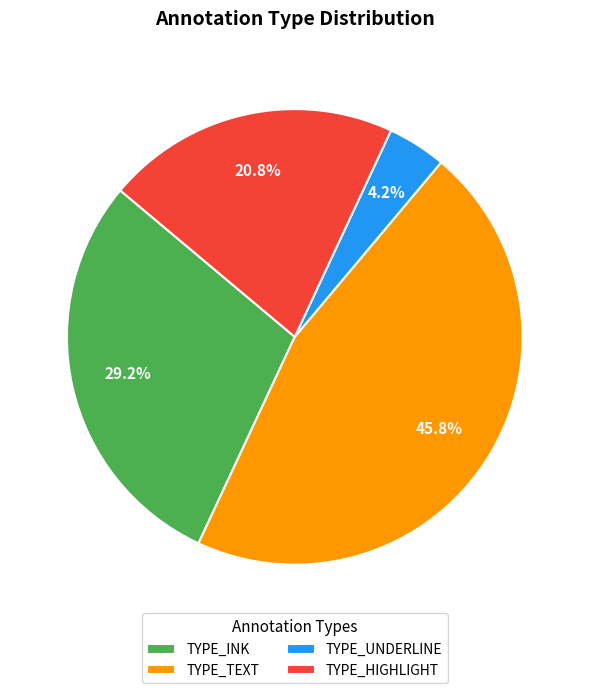

To the nearest percent, what portion does TYPE_HIGHLIGHT represent?

21%